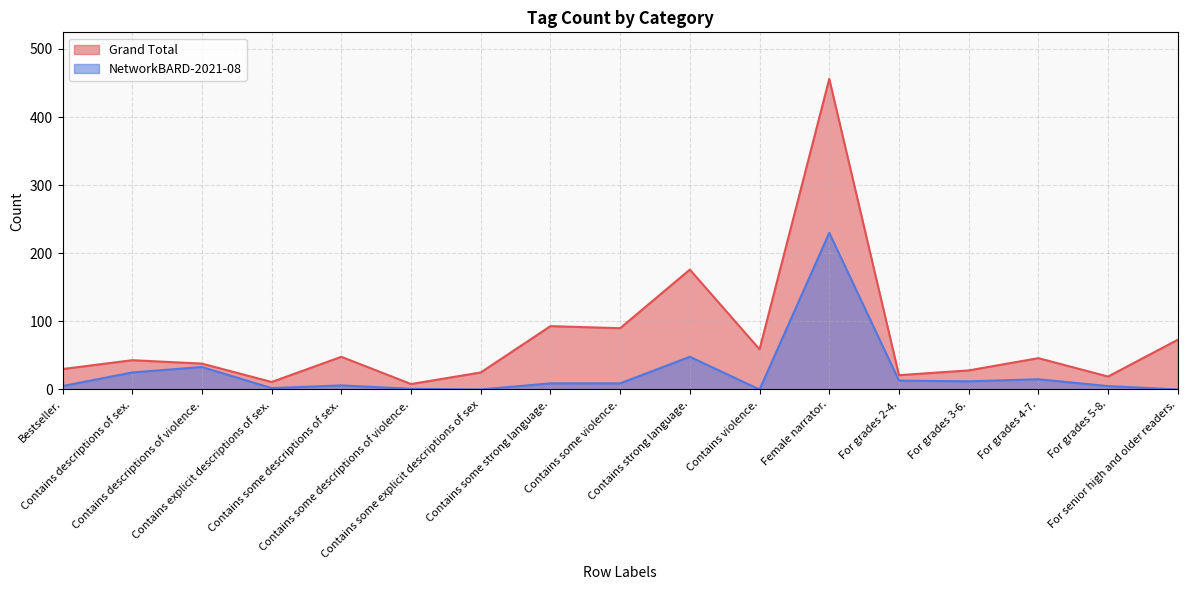

True or false: NetworkBARD-2021-08 and Grand Total cross at least once.

False